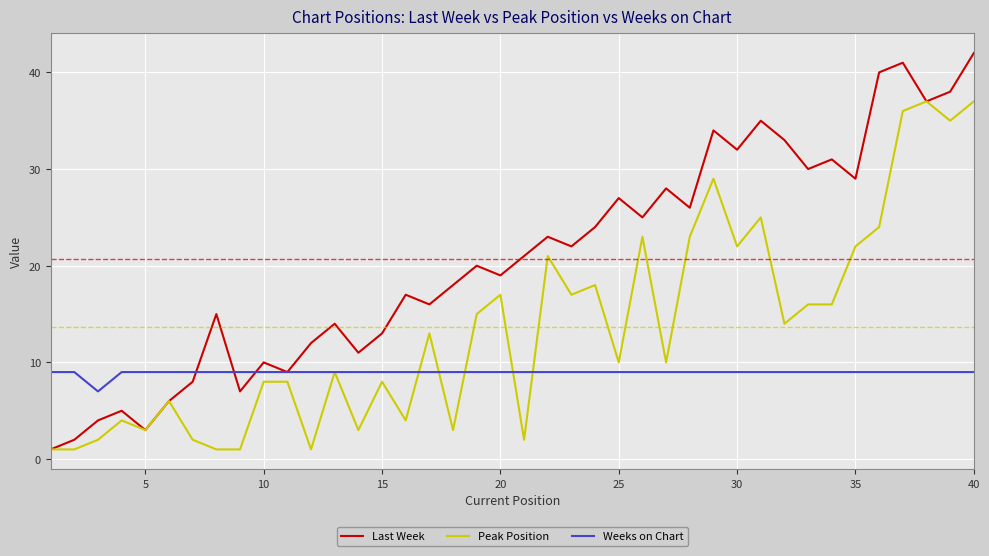

Which series has the widest spread of values?

Last Week